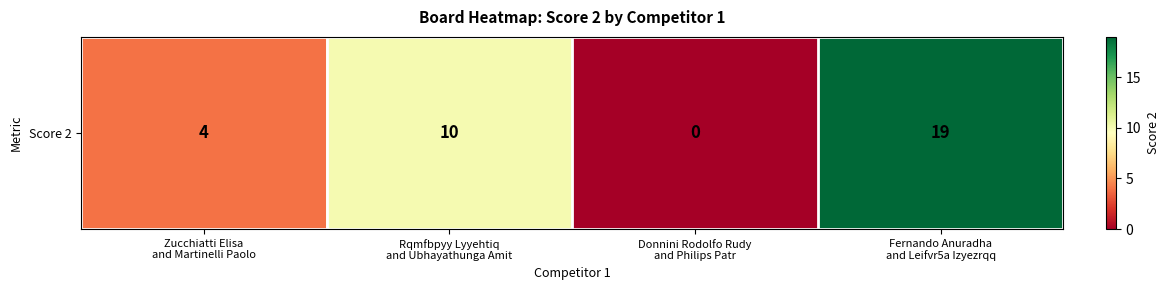

How many data points are less than 10?

2